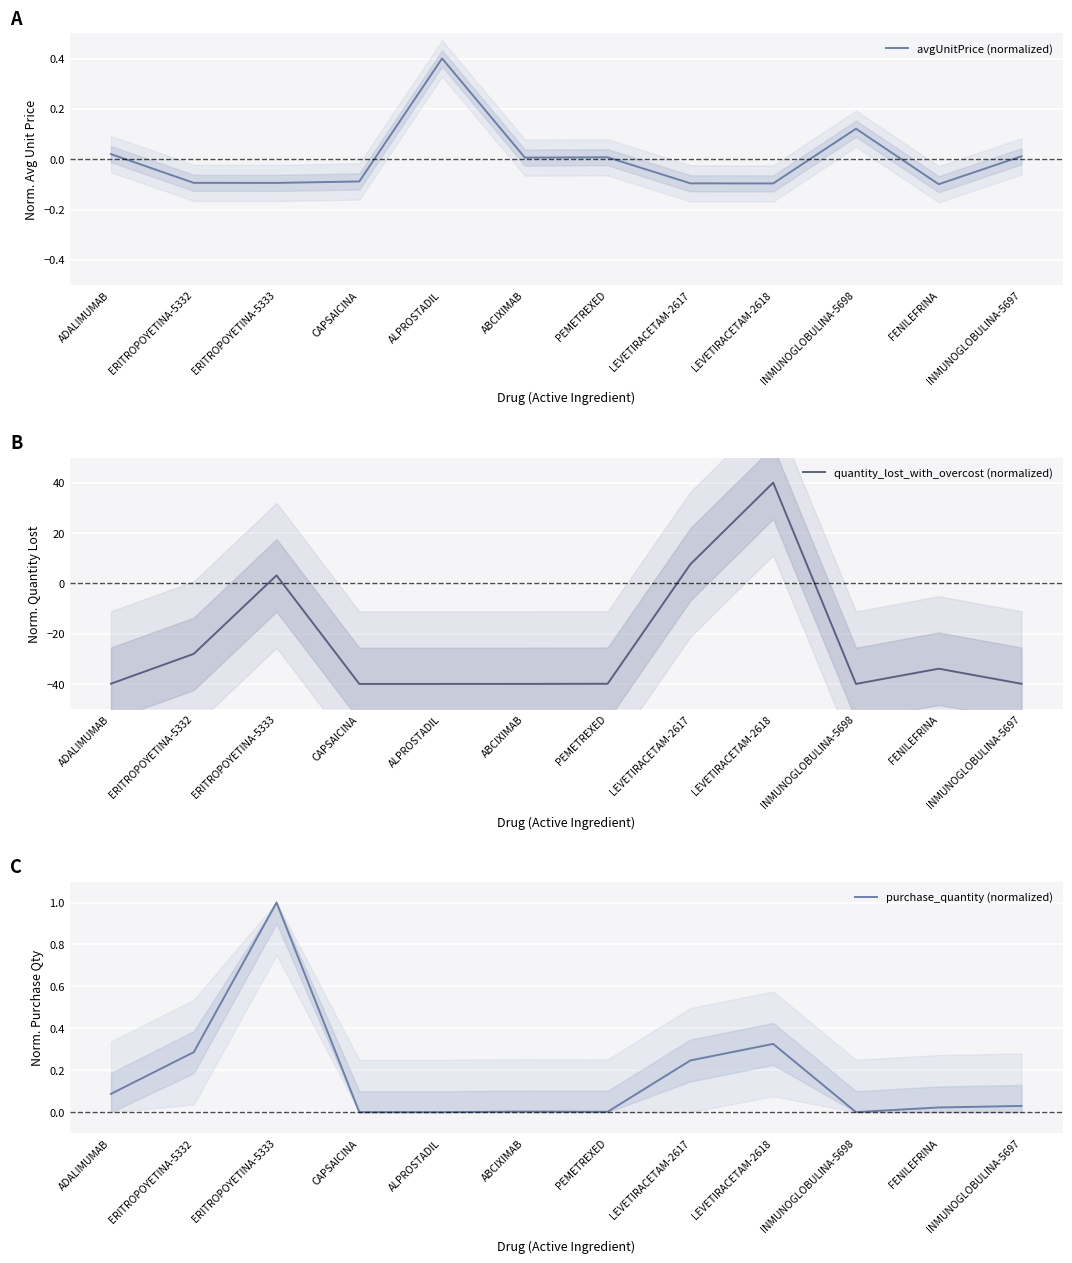

At which label does quantity_lost_with_overcost (normalized) first exceed -39?

ERITROPOYETINA-5332